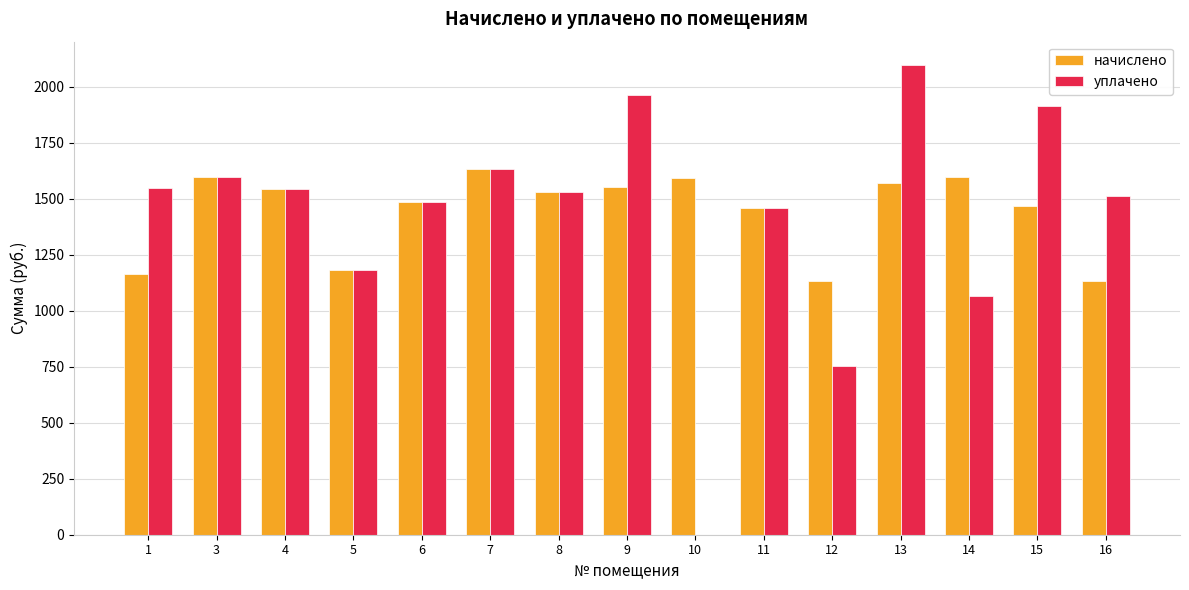

At which category is the sum across all series the highest?

13